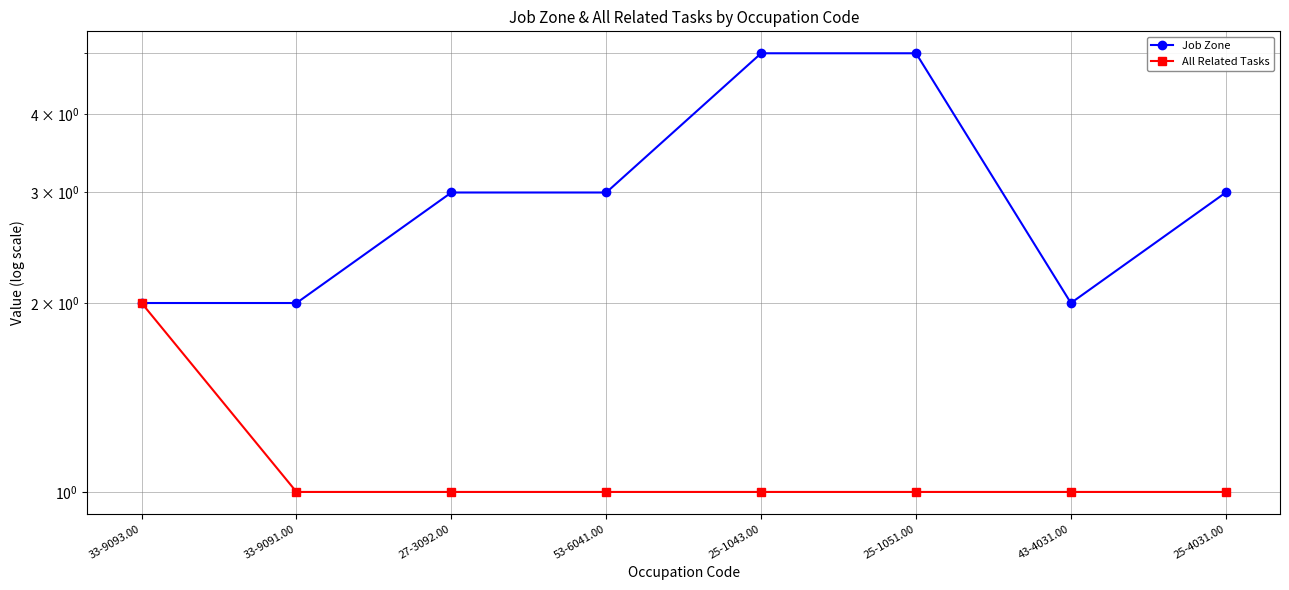

What is the difference between the All Related Tasks values at 27-3092.00 and 33-9093.00?

1